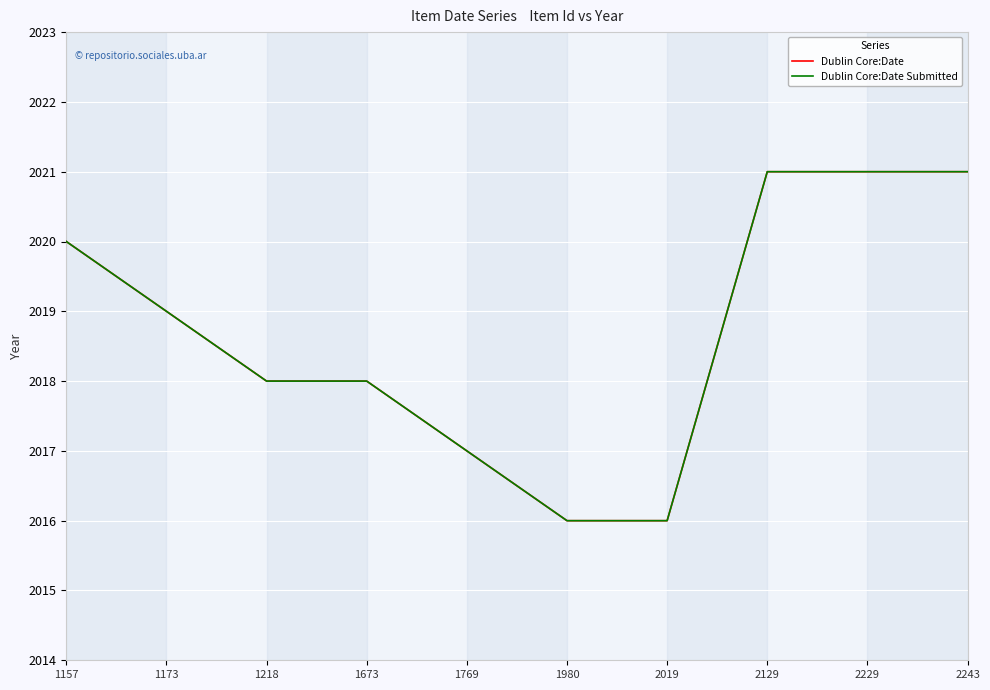

Count the Dublin Core:Date values in the range 2017 to 2021.

8